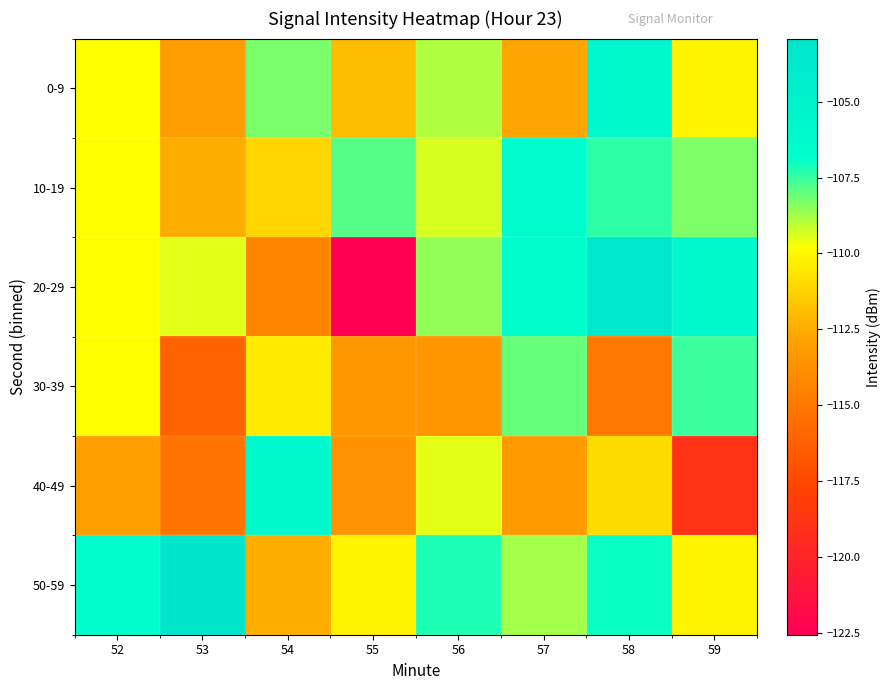

Reading left to right, list all the values displayed in this chart.

0-9: 52=-109.8	53=-113.1	54=-108.3	55=-112.0	56=-108.9	57=-112.7	58=-105.8	59=-110.2
10-19: 52=-109.8	53=-112.5	54=-111.1	55=-107.8	56=-109.3	57=-106.5	58=-107.4	59=-108.3
20-29: 52=-109.8	53=-109.5	54=-114.4	55=-122.6	56=-108.5	57=-106.8	58=-103.5	59=-105.8
30-39: 52=-109.8	53=-116.1	54=-110.5	55=-113.4	56=-113.5	57=-108.0	58=-115.0	59=-107.5
40-49: 52=-112.9	53=-115.2	54=-106.1	55=-113.6	56=-109.5	57=-113.3	58=-110.9	59=-118.9
50-59: 52=-106.7	53=-102.9	54=-112.4	55=-110.2	56=-107.2	57=-108.7	58=-107.0	59=-110.2